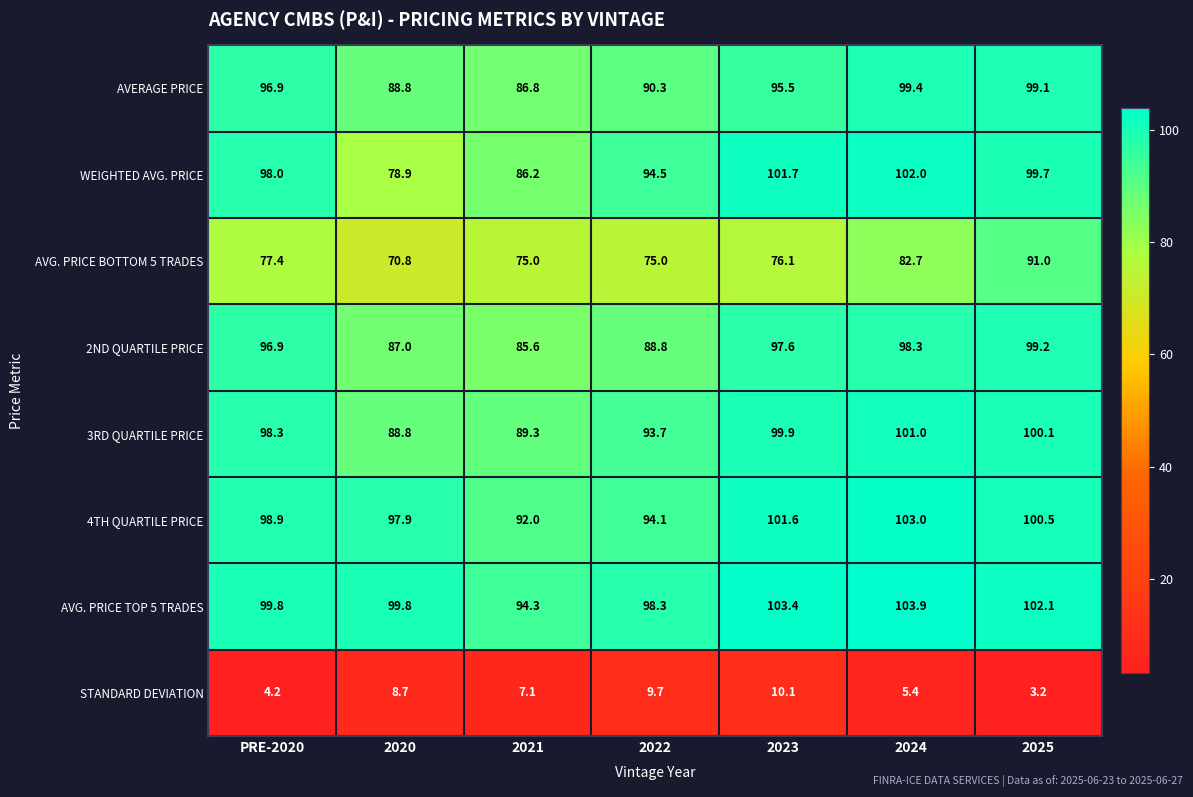

At which label is AVG. PRICE BOTTOM 5 TRADES closest to 80?

PRE-2020